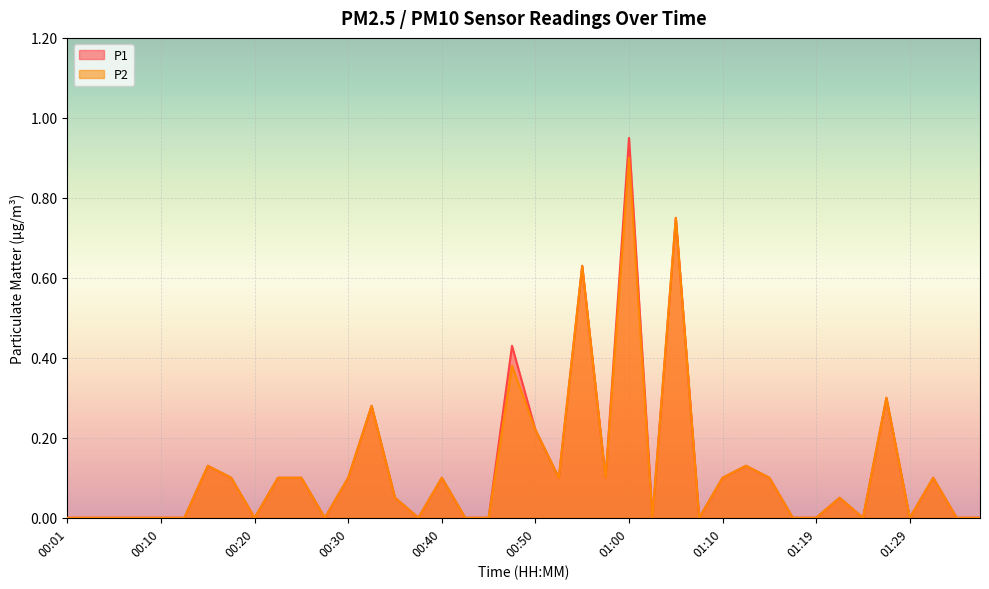

Rank the series at 00:45 from lowest to highest value.

P1, P2